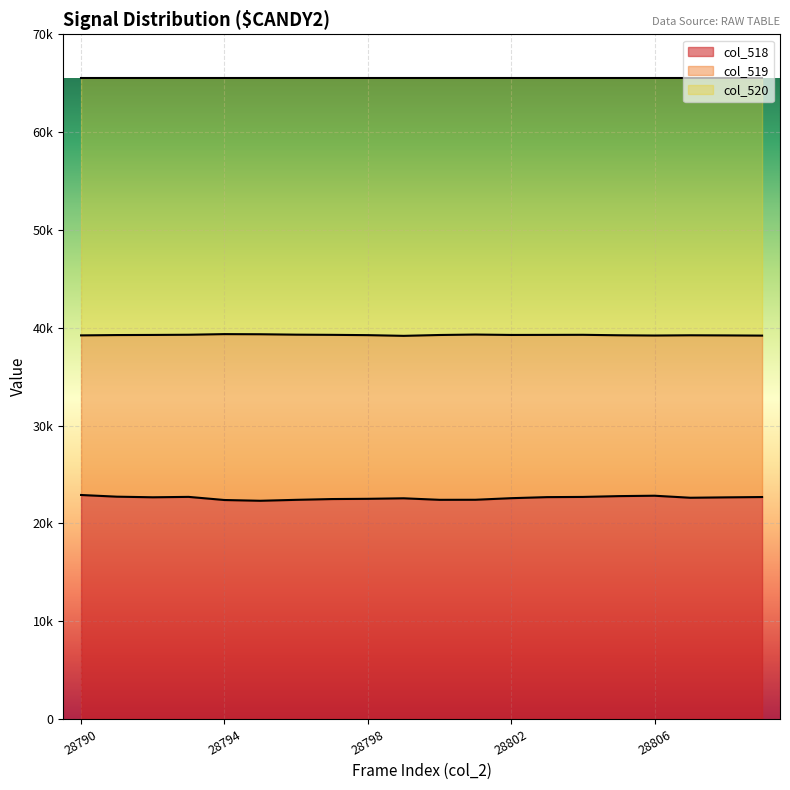

Between 28790 and 28794, which is larger?

28790